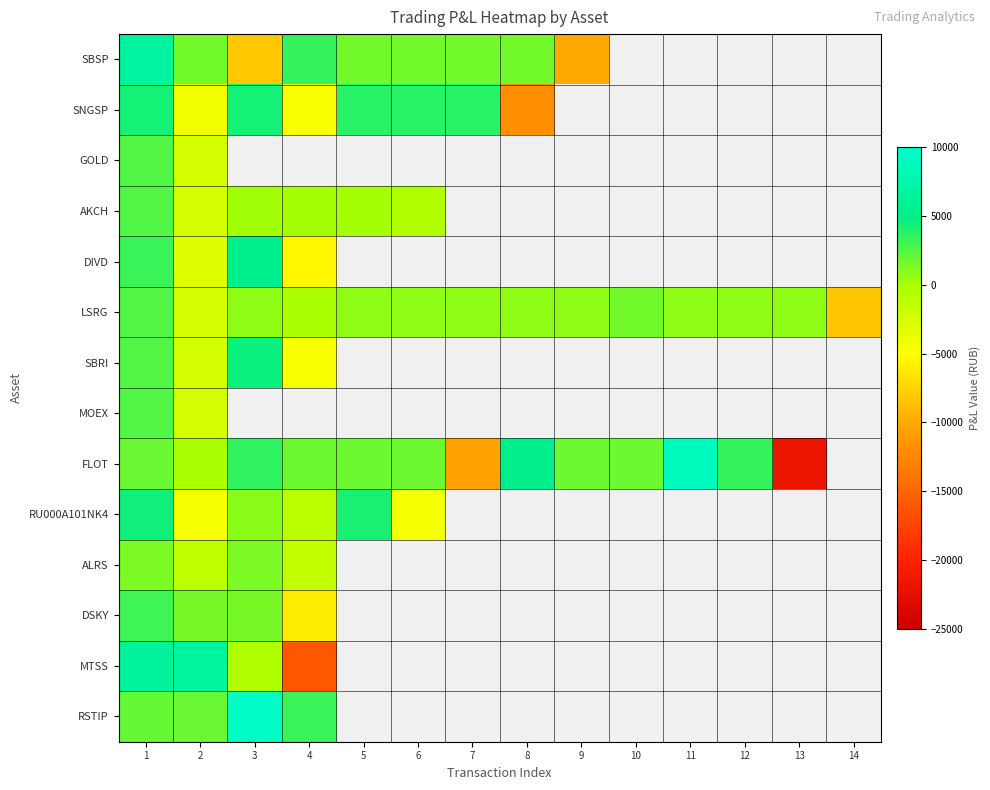

Where does the FLOT series first go above 1734?

1